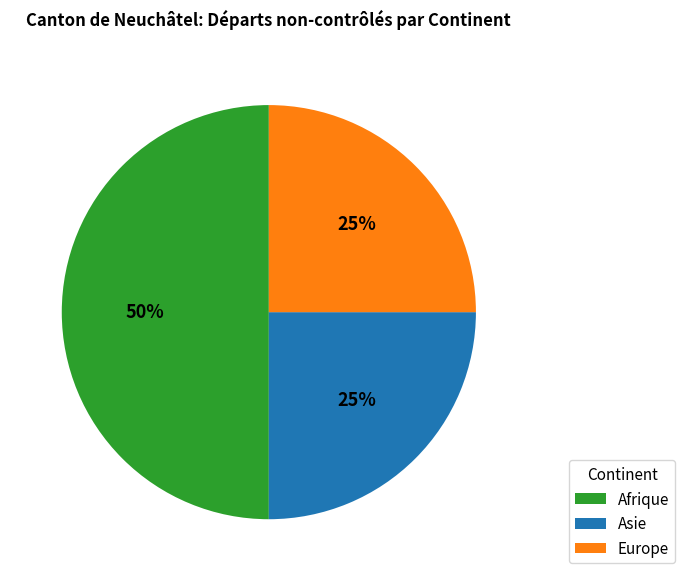

To the nearest percent, what is the average slice percentage?

33%